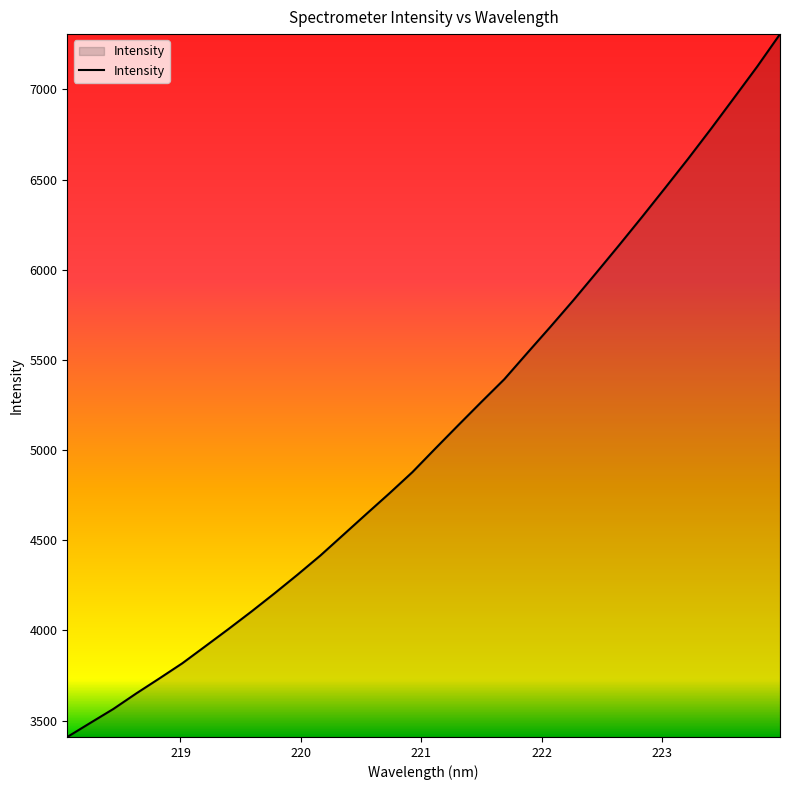

What is the smallest value displayed?

3409.2